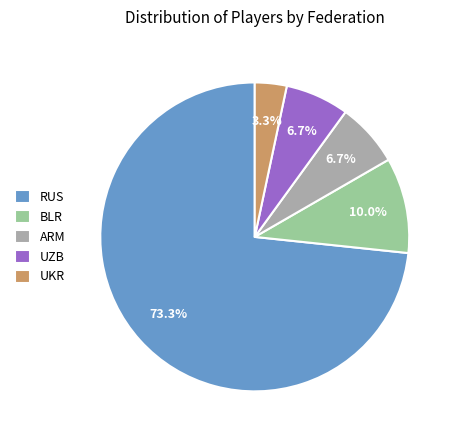

To the nearest percent, what portion does UKR represent?

3%